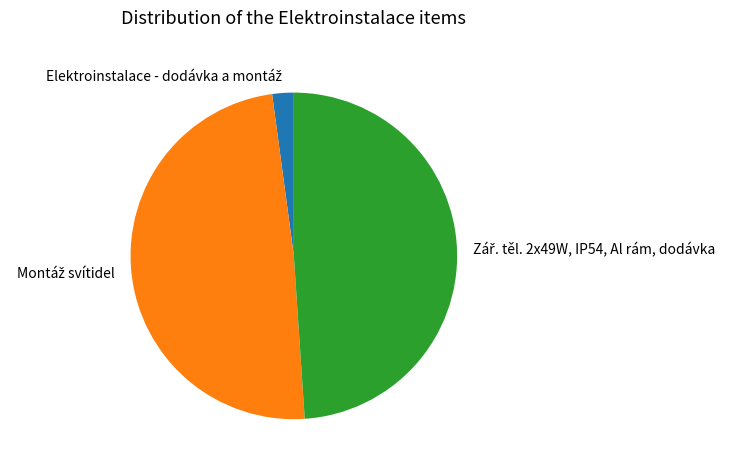

Is there any slice that represents more than half of the pie?

No